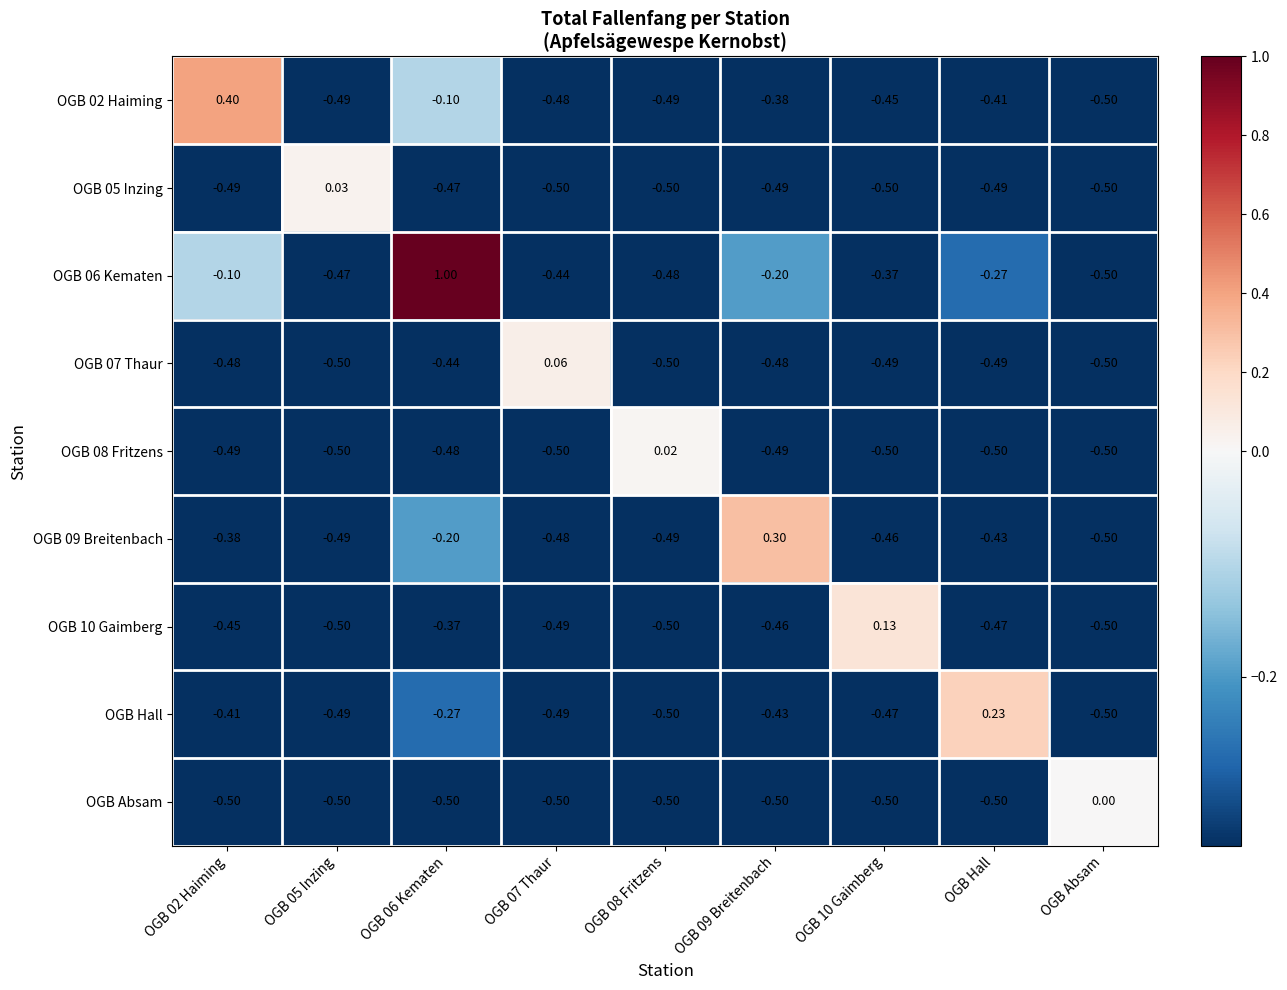

At OGB 09 Breitenbach, list the series in order from largest to smallest.

OGB 09 Breitenbach, OGB 06 Kematen, OGB 02 Haiming, OGB Hall, OGB 10 Gaimberg, OGB 07 Thaur, OGB 05 Inzing, OGB 08 Fritzens, OGB Absam